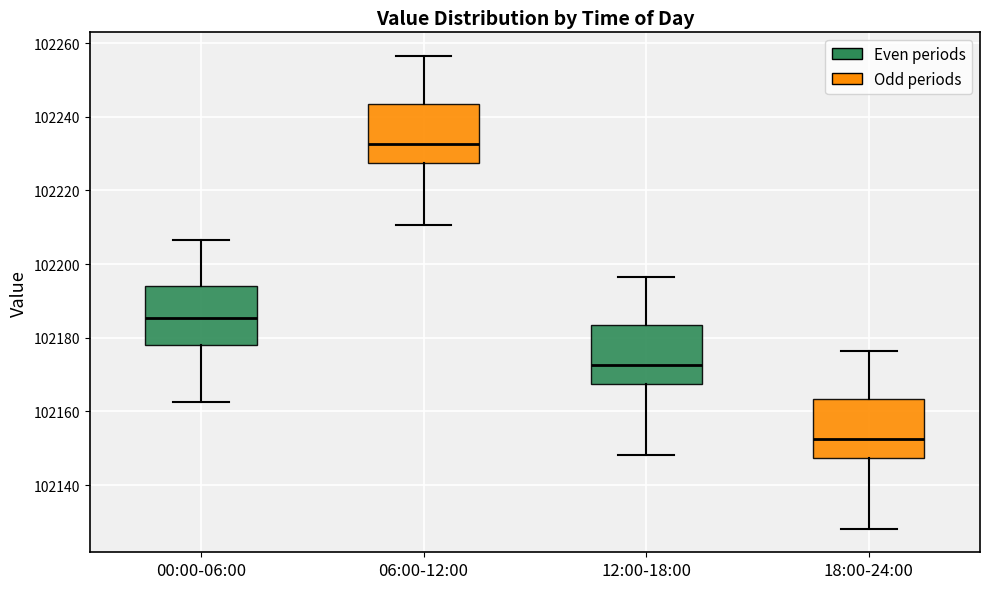

Where does the upper whisker of the box for 00:00-06:00 end on the y-axis? The values are not printed on the chart, so give them approximately, as read against the axis.

102206